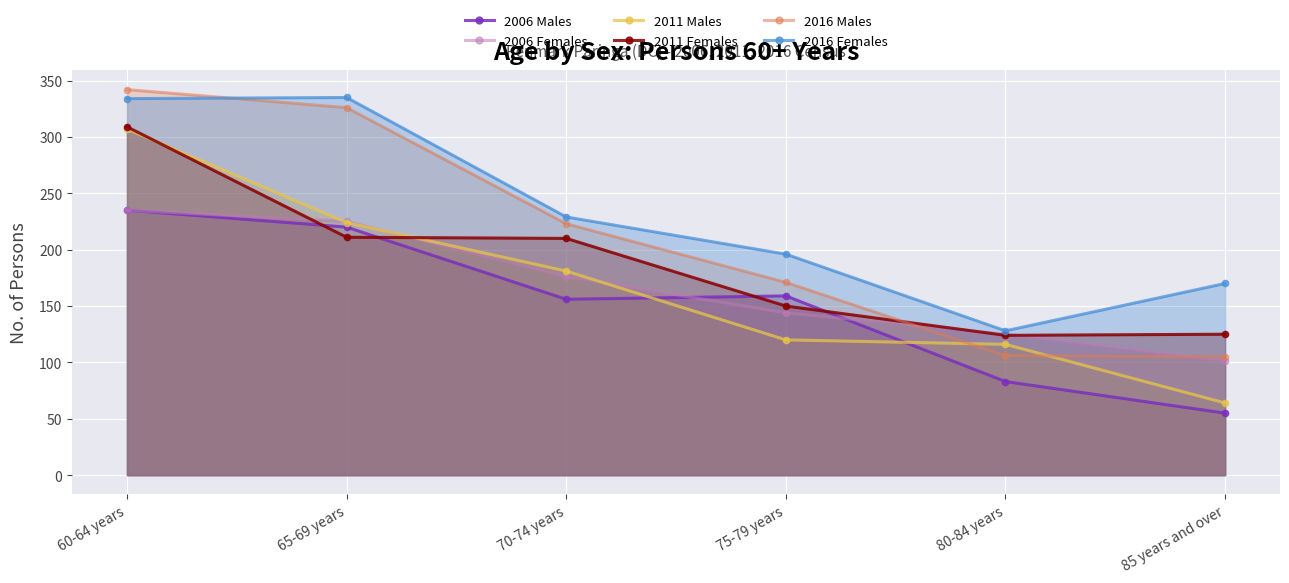

Is the value of 2006 Females at 85 years and over greater than the value of 2016 Females at 80-84 years?

No